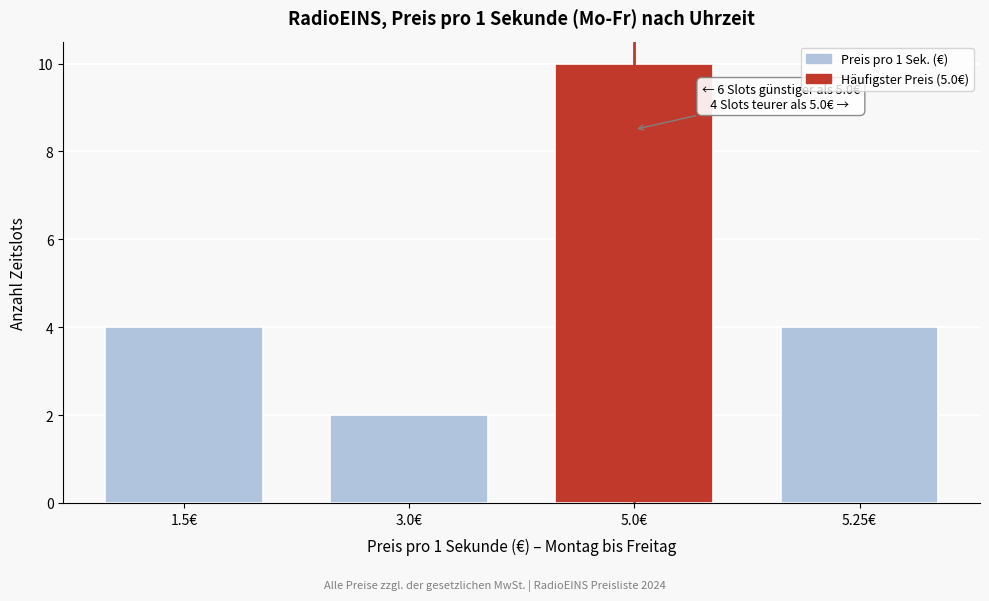

Reading left to right, list all the values displayed in this chart.

4	2	10	4